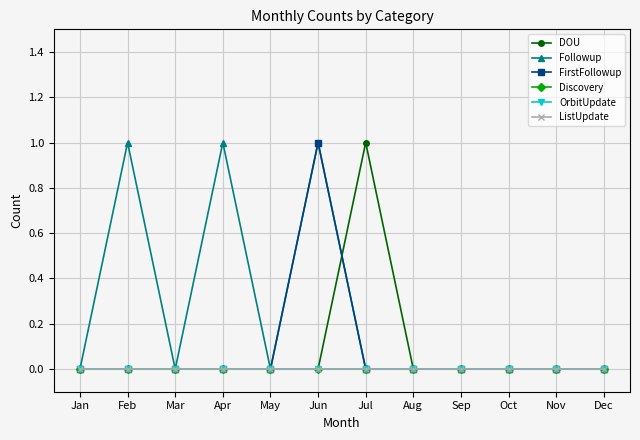

Does the chart have visible grid lines?

Yes